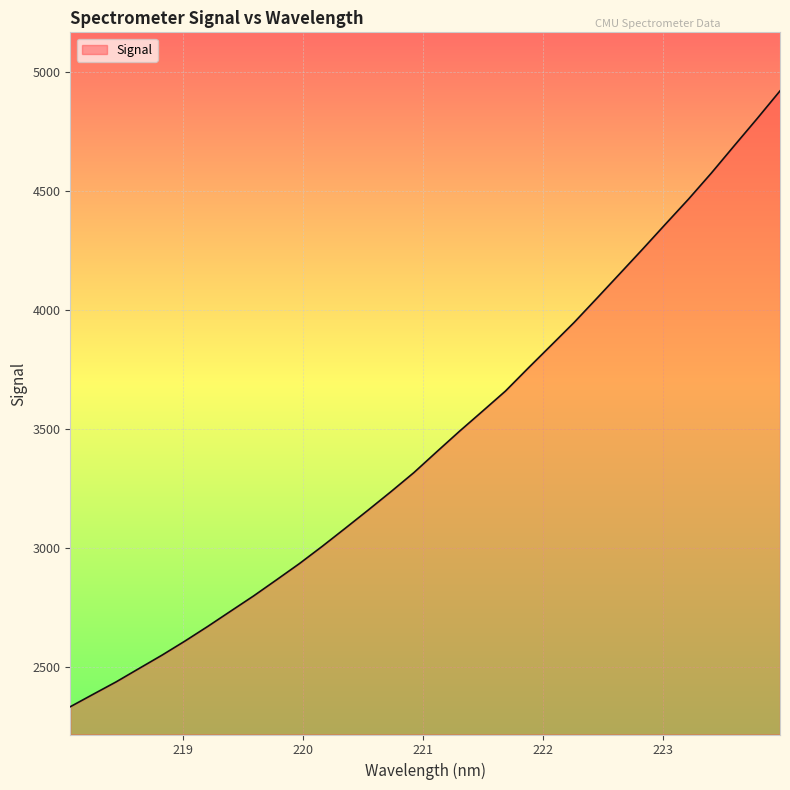

What is the greatest value displayed?

4918.6